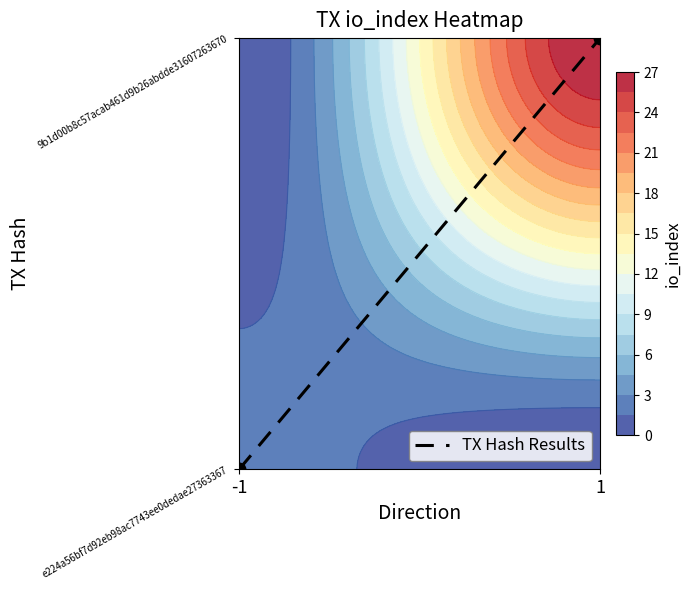

At which category does the chart reach its peak across all series?

1